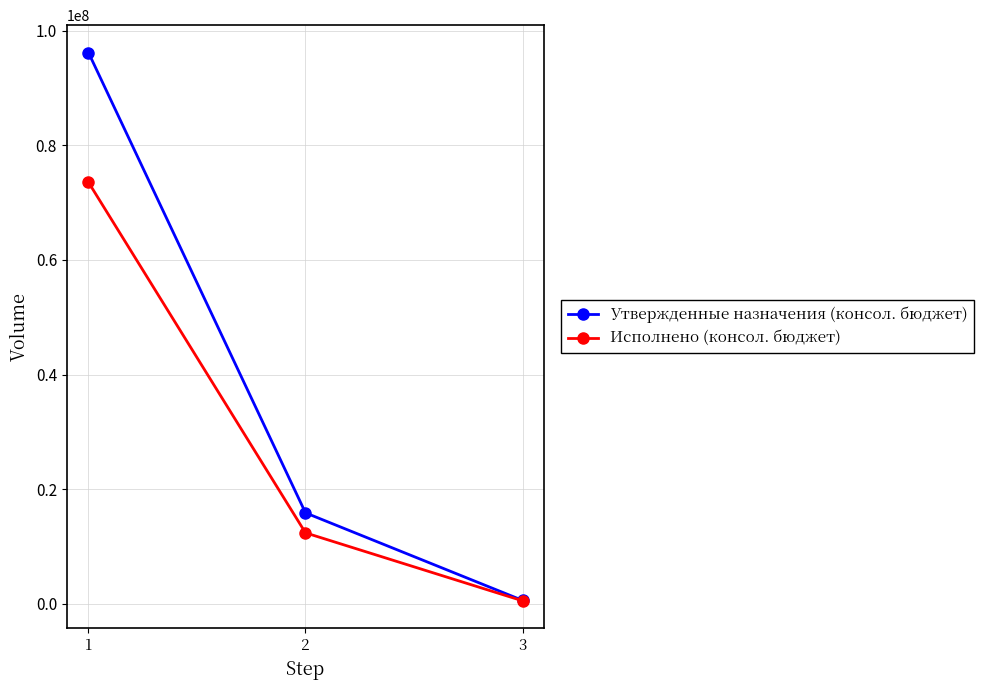

What is the value of the Утвержденные назначения (консол. бюджет) point at the 1st from the left?

96207557.3